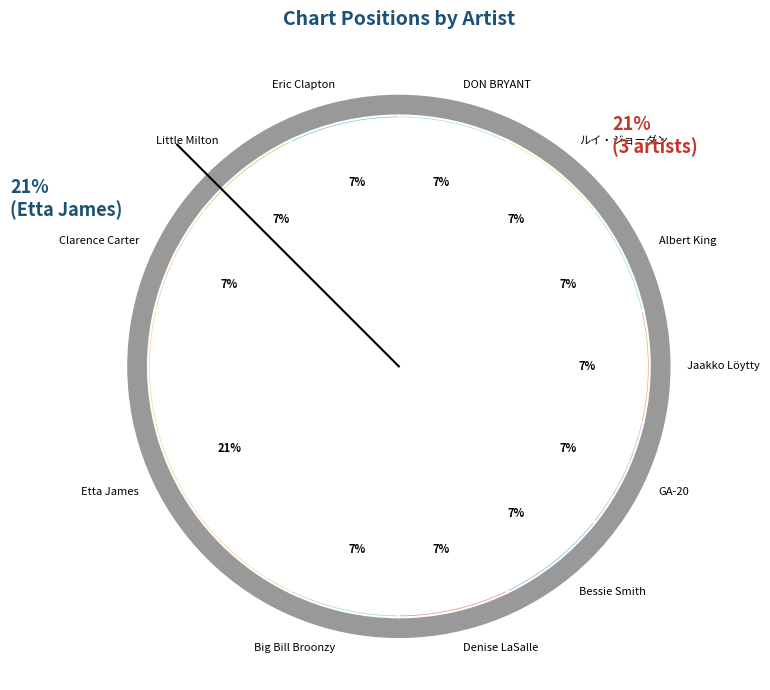

Is it true that Little Milton is 7% of the pie?

True